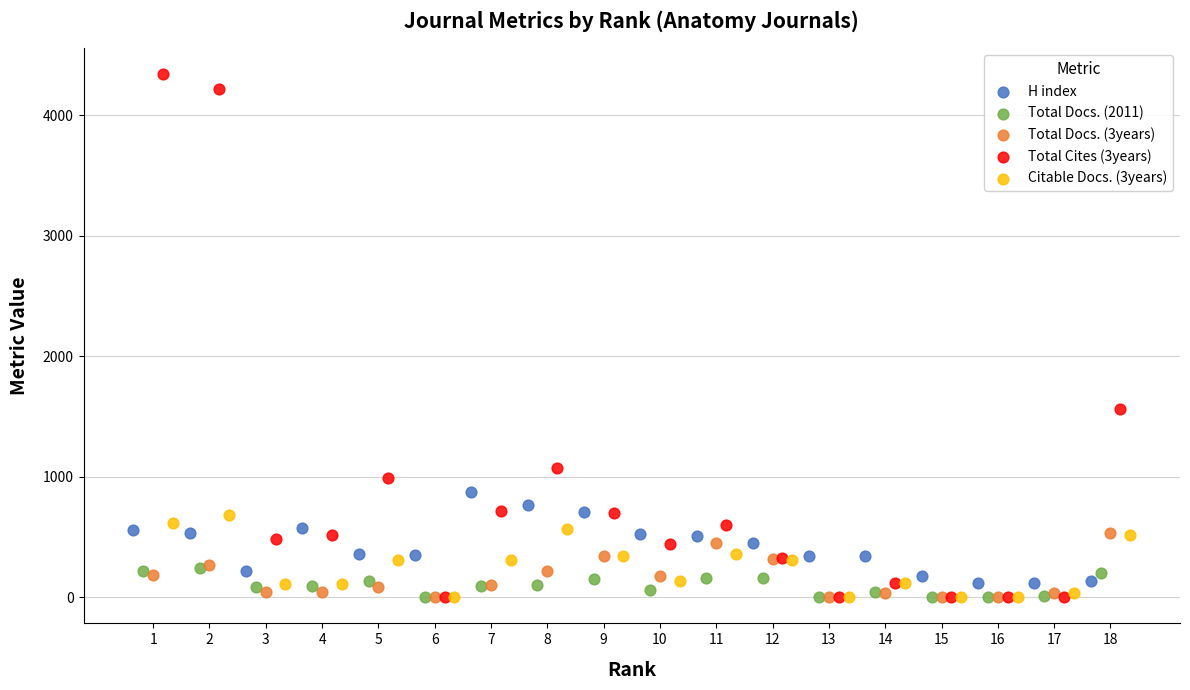

Which series has the widest spread of Y values?

Total Cites (3years)